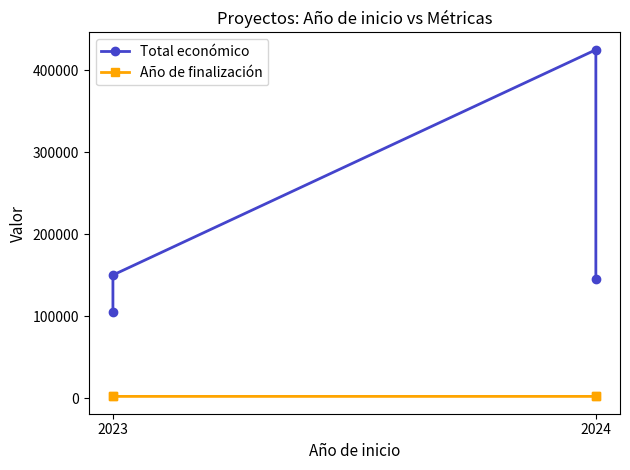

Reading left to right, transcribe all the data shown in this chart.

Total económico: 105516	150000	424720	145000
Año de finalización: 2026	2026	2027	2027